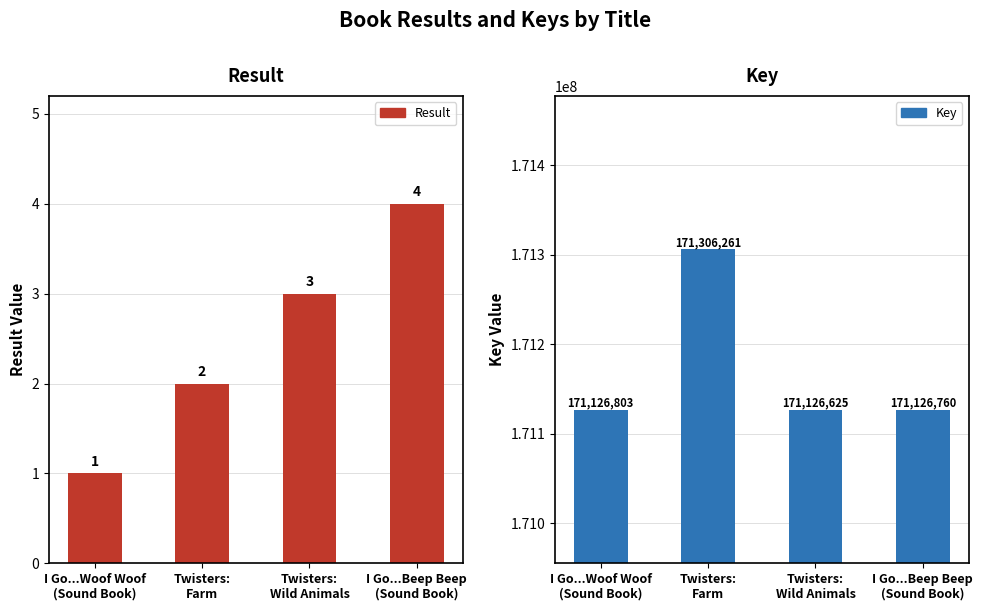

List the series in order of their overall mean, highest first.

Key, Result